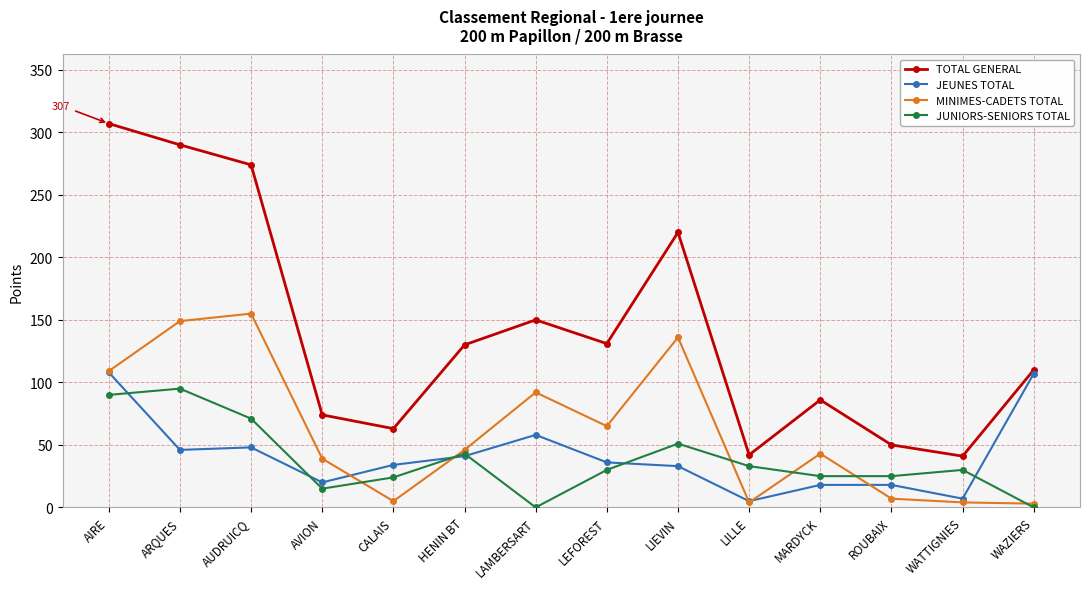

The value of JUNIORS-SENIORS TOTAL at HENIN BT is 43. True or false?

True